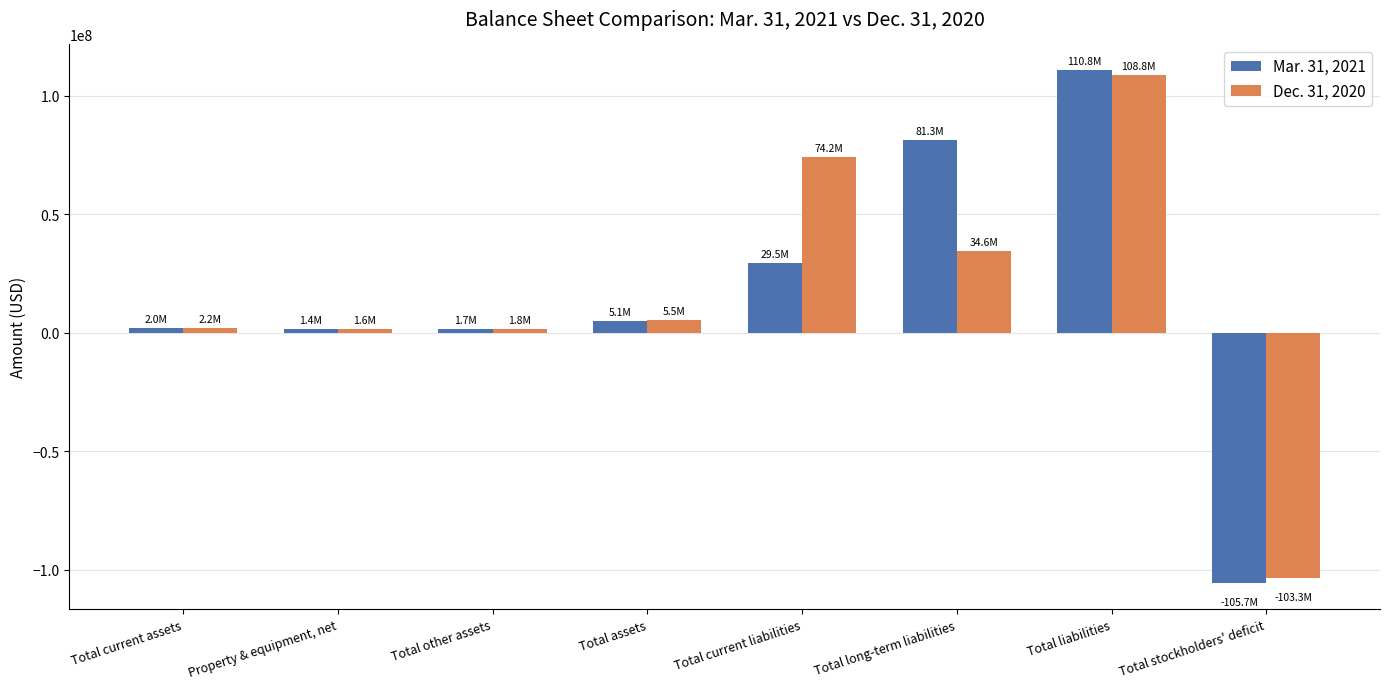

Are the bars grouped side by side (vs. stacked)?

Yes